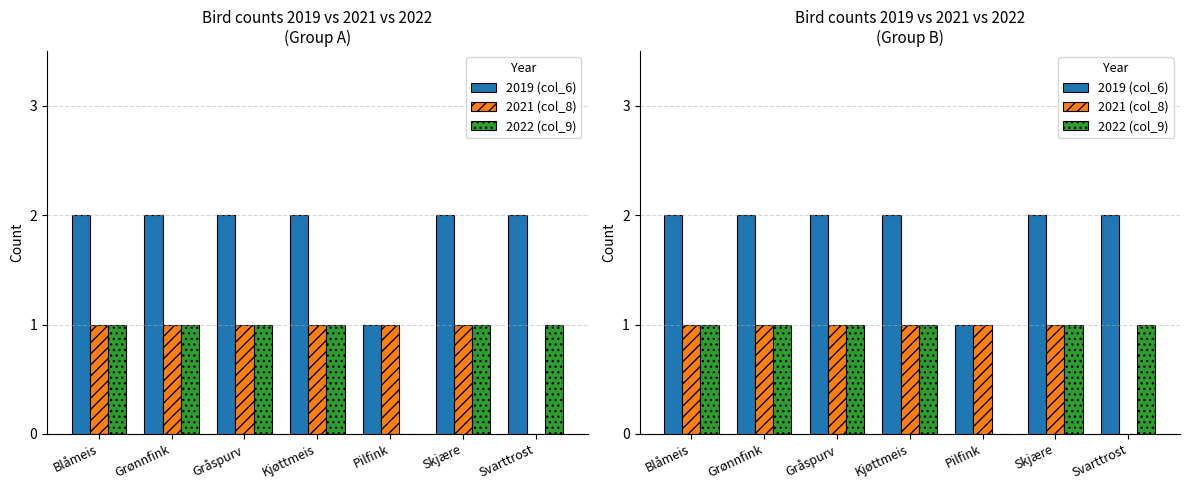

True or false: 2022 (col_9) has a value of 1 at Grønnfink.

True